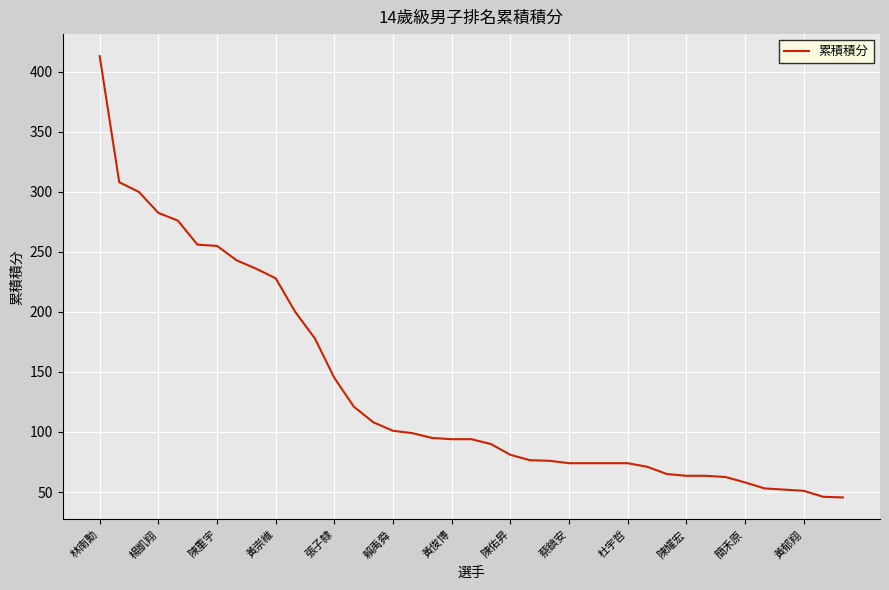

What is the greatest value displayed?

413.0